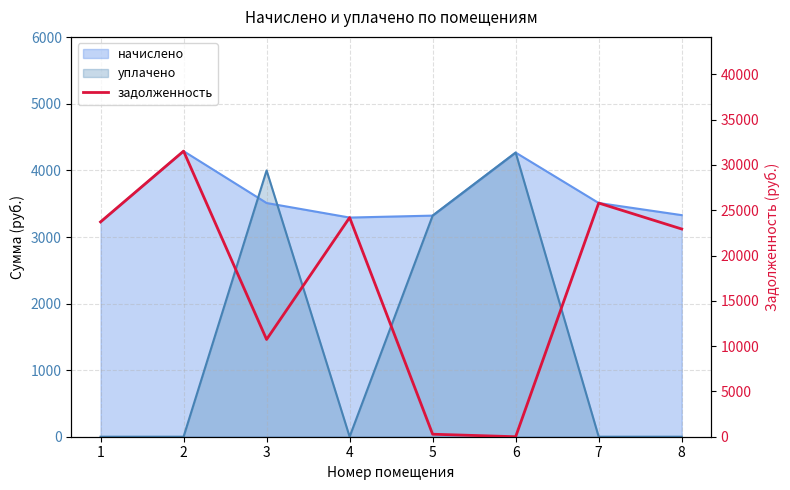

Does the chart have visible grid lines?

Yes